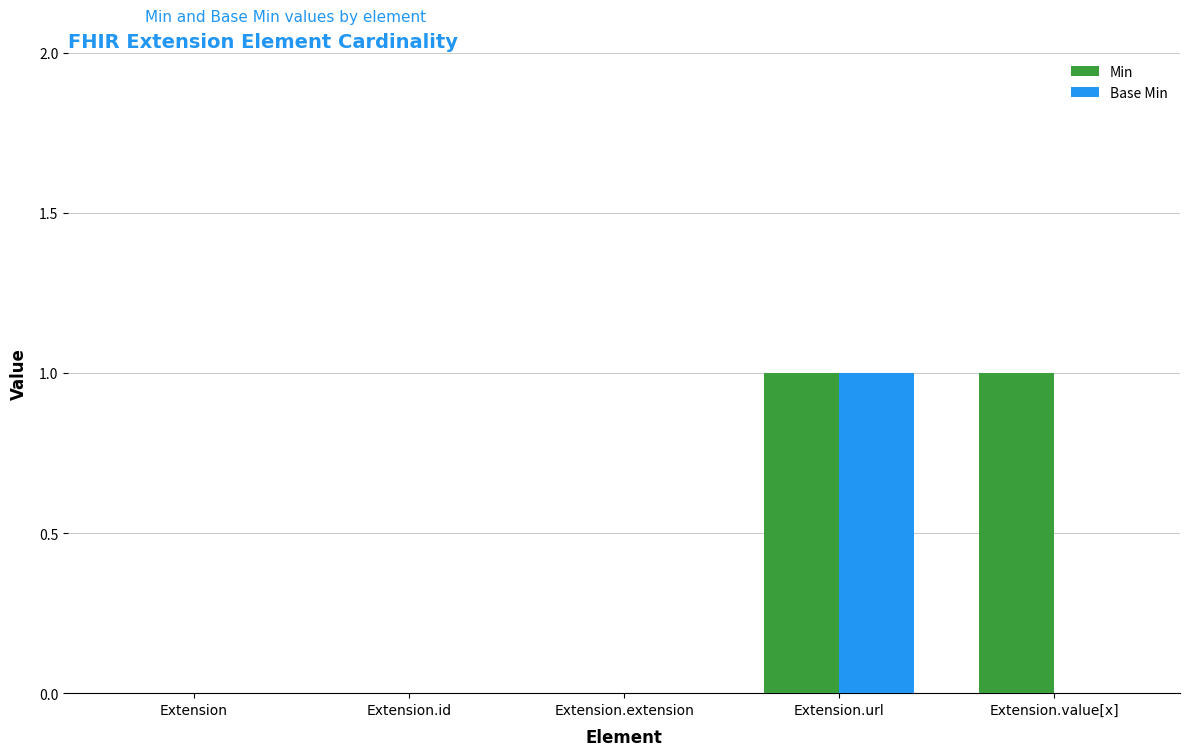

At which label does Base Min reach its peak?

Extension.url